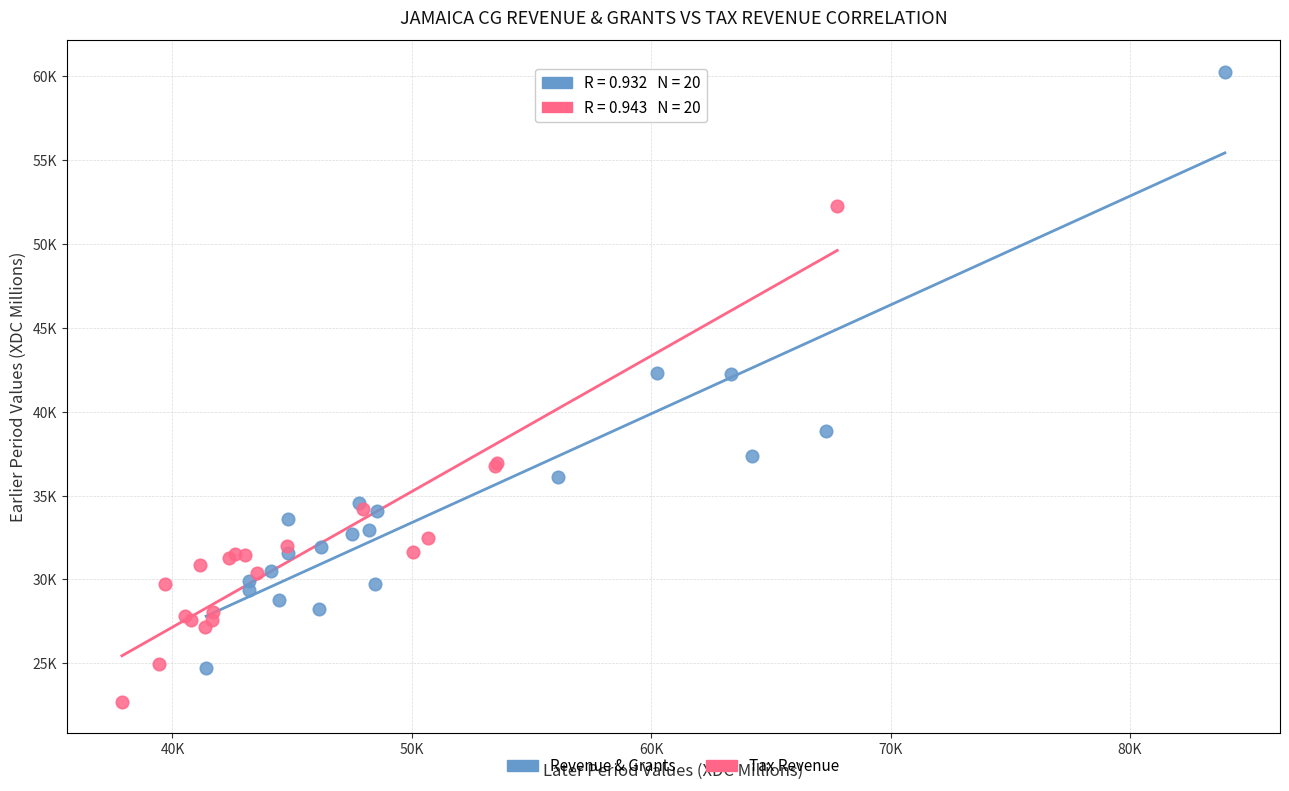

Which series contains the lowest Y value?

Tax Revenue